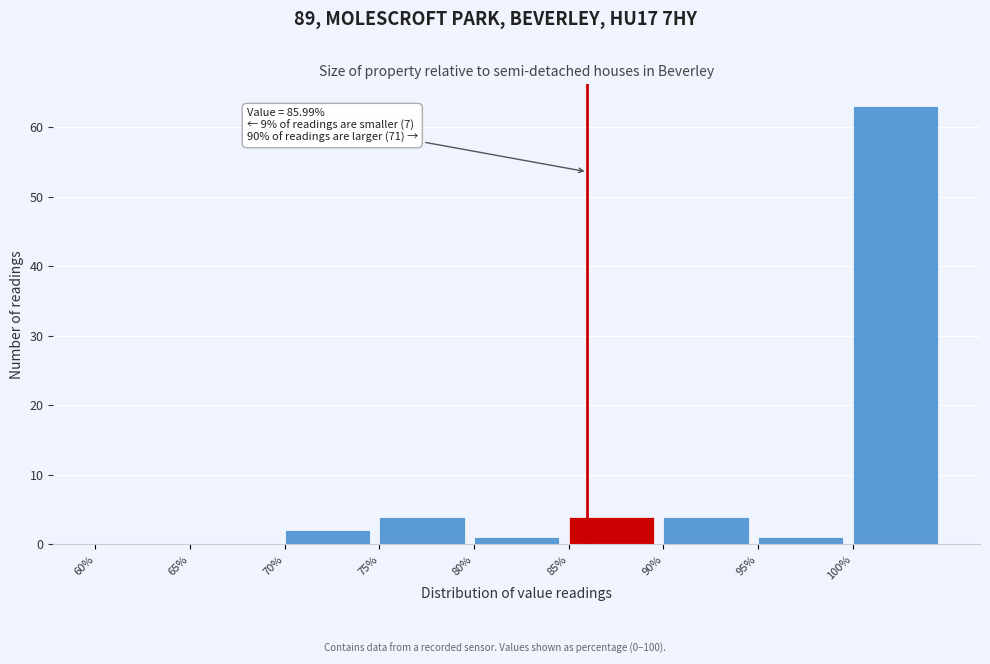

Which range on the x-axis has the tallest bar?

100 to 105